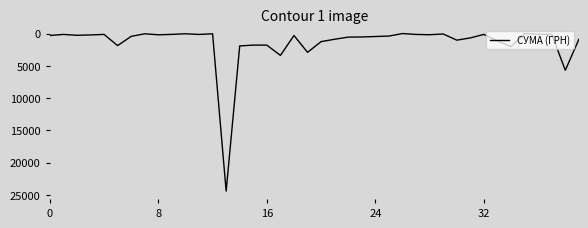

What is the greatest value displayed?

24416.0